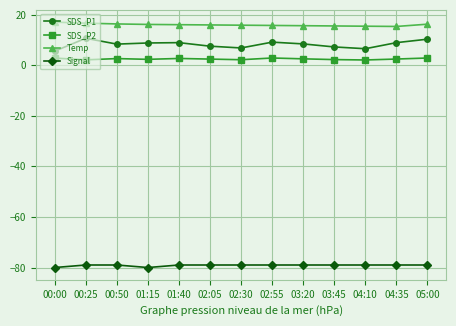

What is the average value of the SDS_P1 series?

8.2